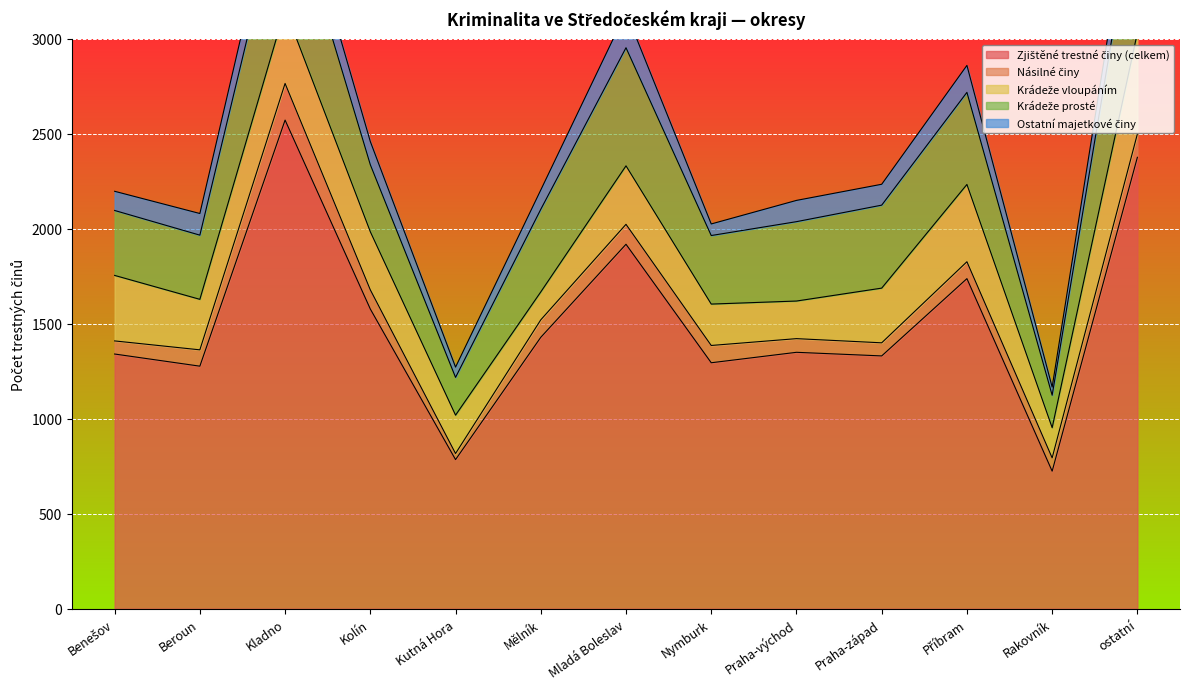

How many lines are shown in the chart?

5